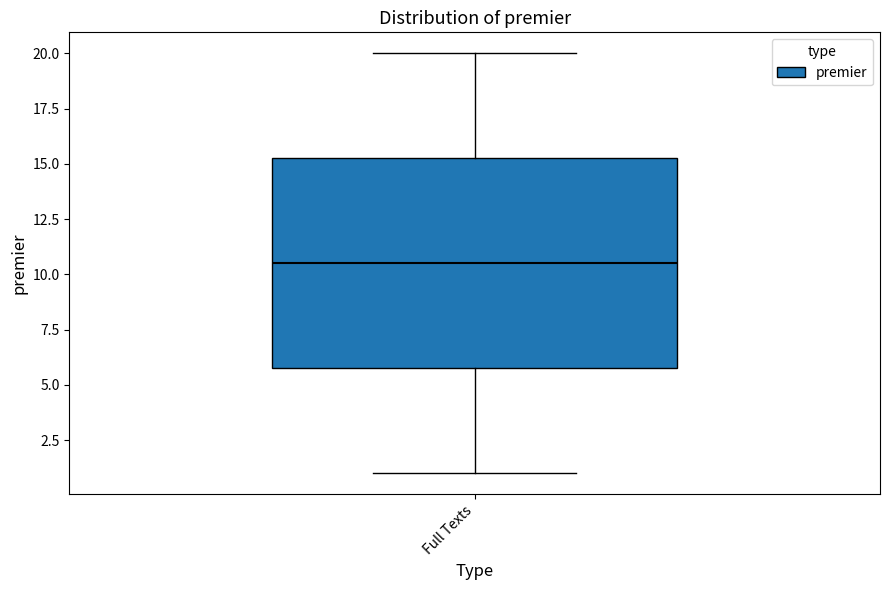

Where does the median line of the box for Full Texts sit on the y-axis? The values are not printed on the chart, so give them approximately, as read against the axis.

10.5